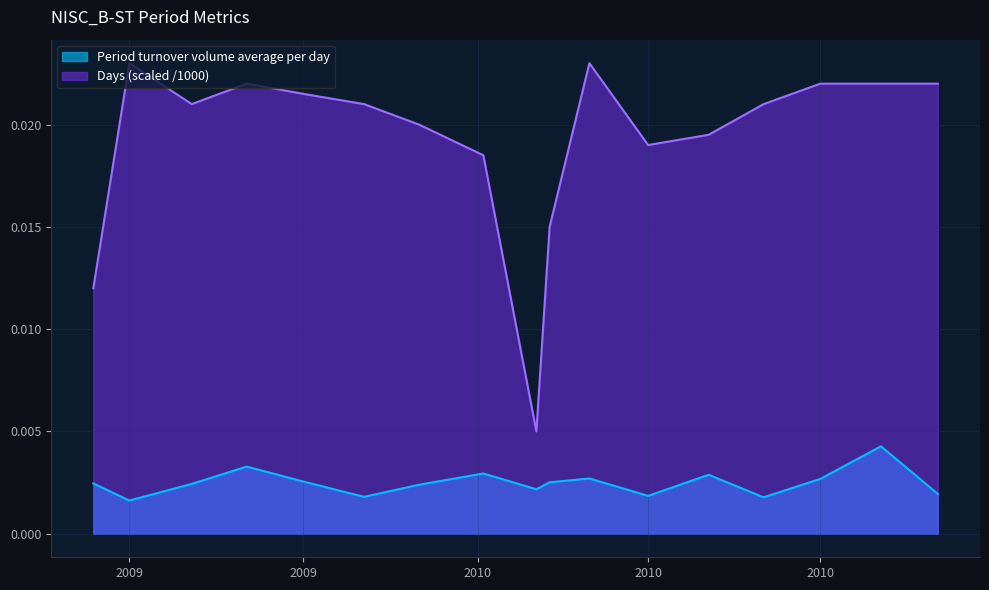

Is it true that Period turnover volume average per day equals 0.0 at 2010-03-01?

False